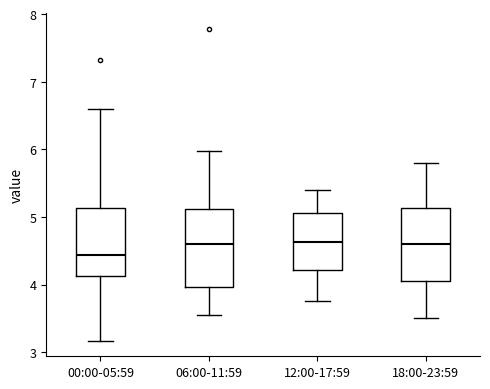

Reading left to right, transcribe this box plot: for each box, give where its median line is, the range the box spans, and where its two whiskers end, as read against the y-axis. The values are not printed on the chart, so give them approximately, as read against the axis.

00:00-05:59: median 4.4, box 4.1 to 5.1, whiskers 3.2 to 6.6
06:00-11:59: median 4.6, box 4.0 to 5.1, whiskers 3.6 to 6.0
12:00-17:59: median 4.6, box 4.2 to 5.1, whiskers 3.8 to 5.4
18:00-23:59: median 4.6, box 4.1 to 5.1, whiskers 3.5 to 5.8